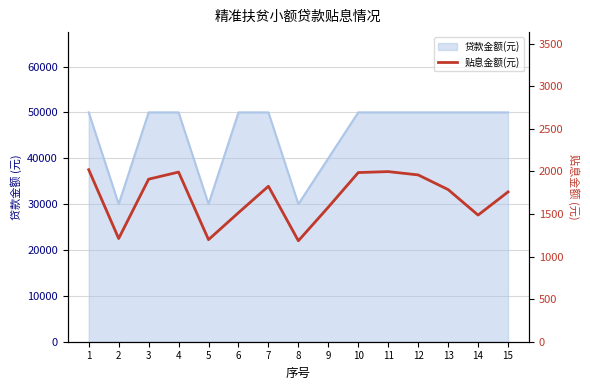

The chart shows a value of 3395.4 at 10. True or false?

False